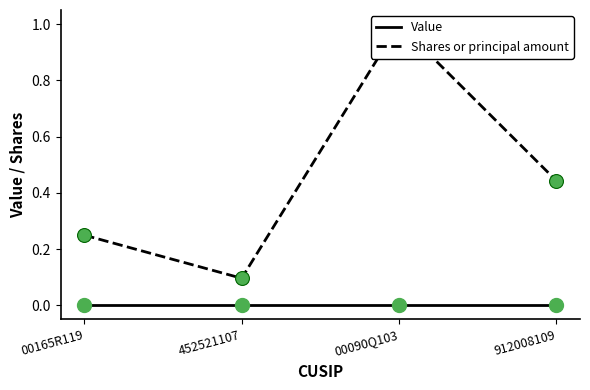

What are all the series names shown in the legend?

Value, Shares or principal amount